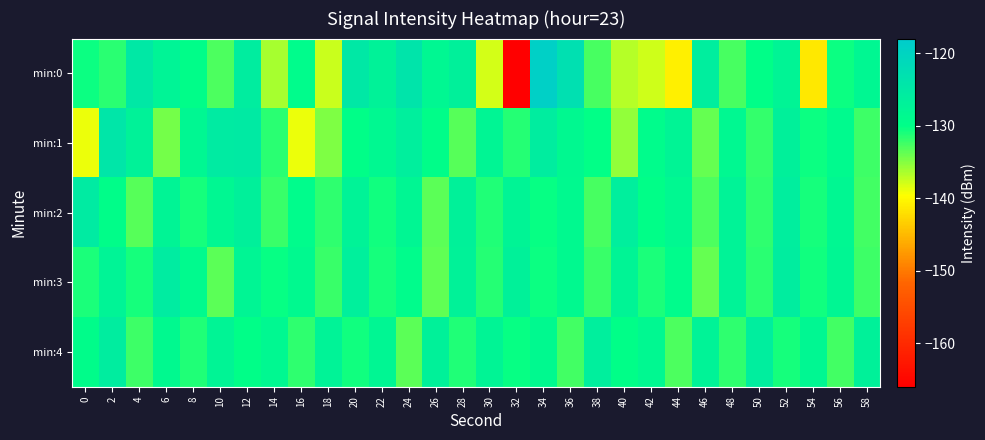

What is the difference between the highest and lowest values at 28?

6.6